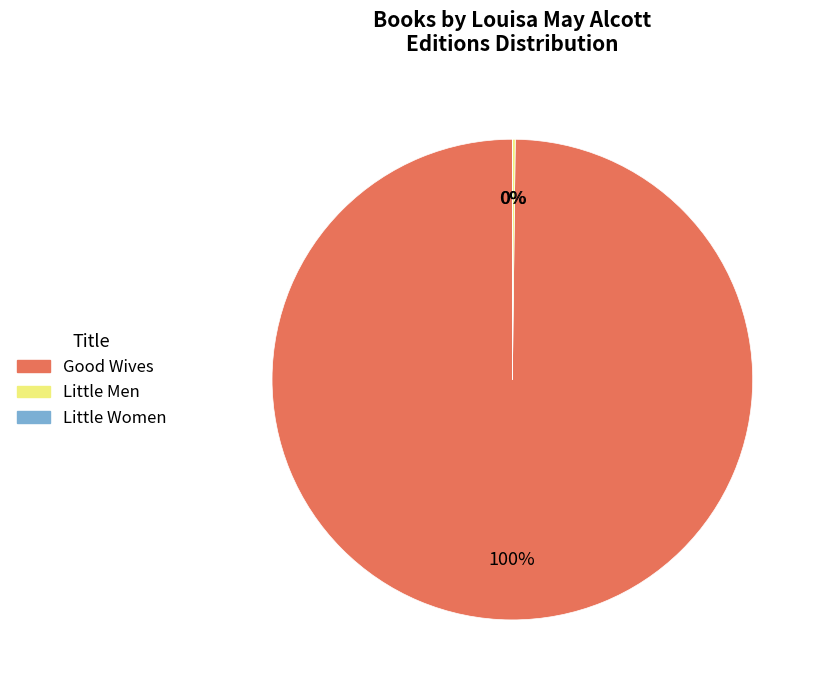

To the nearest percent, what is the average slice percentage?

33%